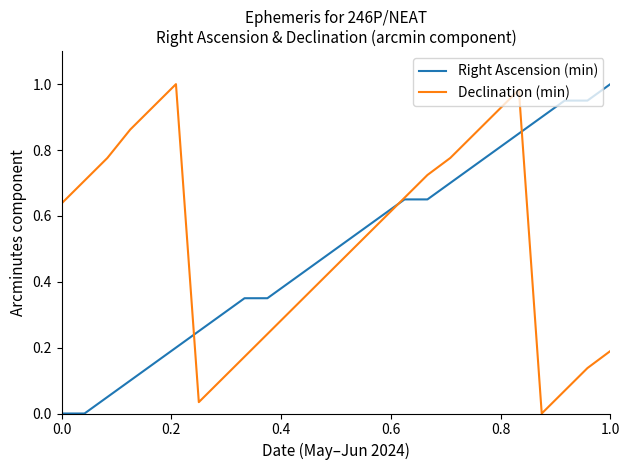

What is the average value of the Declination (min) series?

0.5